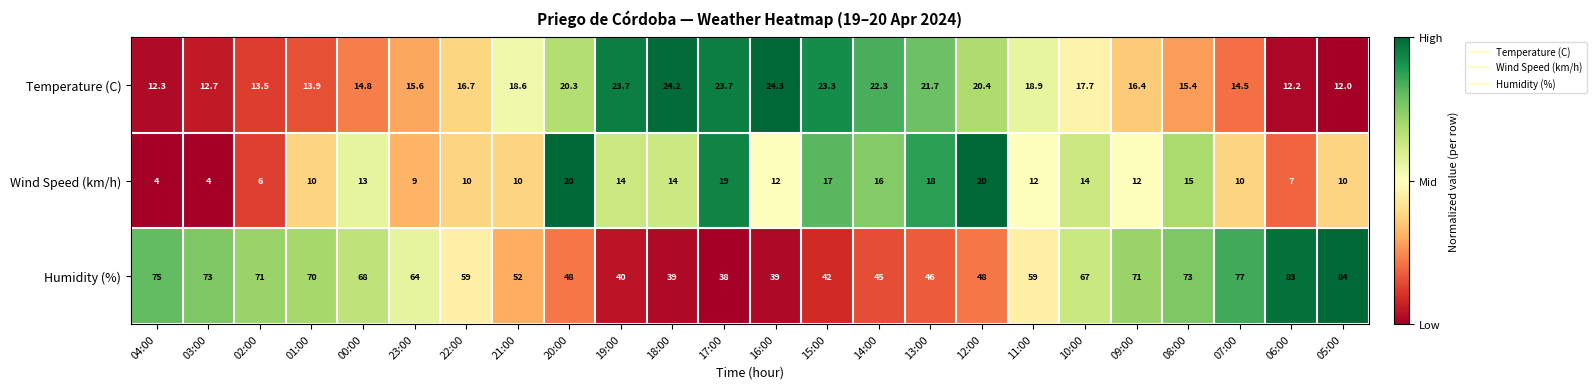

Where is Temperature (C) nearest to the value 18?

10:00